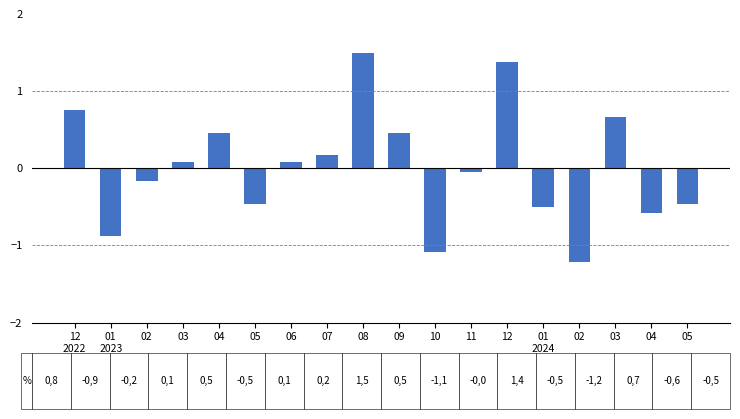

What is the difference between the values at 01
2024 and 07?

0.7